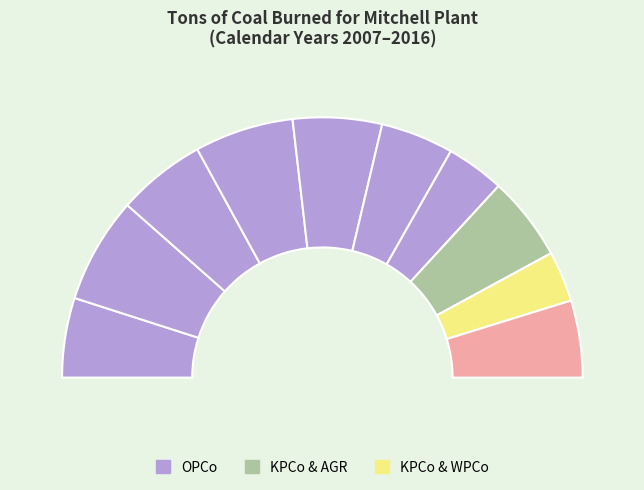

To the nearest percent, what is the combined percentage of OPCo (2010) and OPCo (2009)?

23%